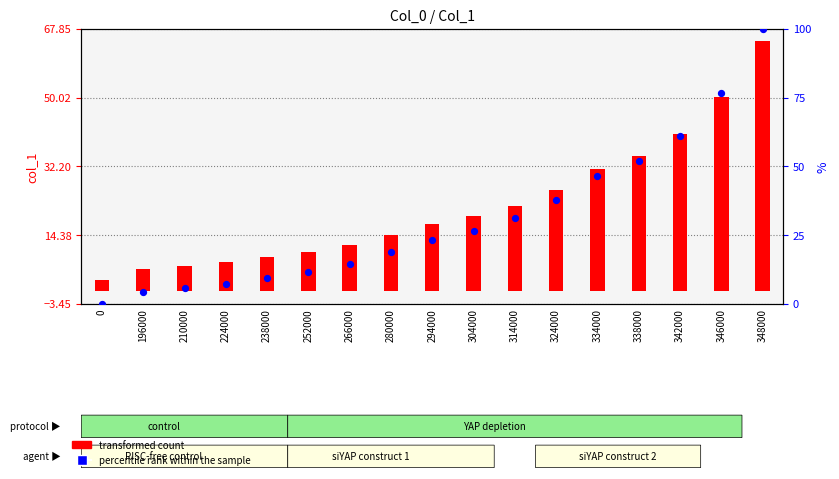

Which series has the largest total across all categories?

percentile rank within the sample